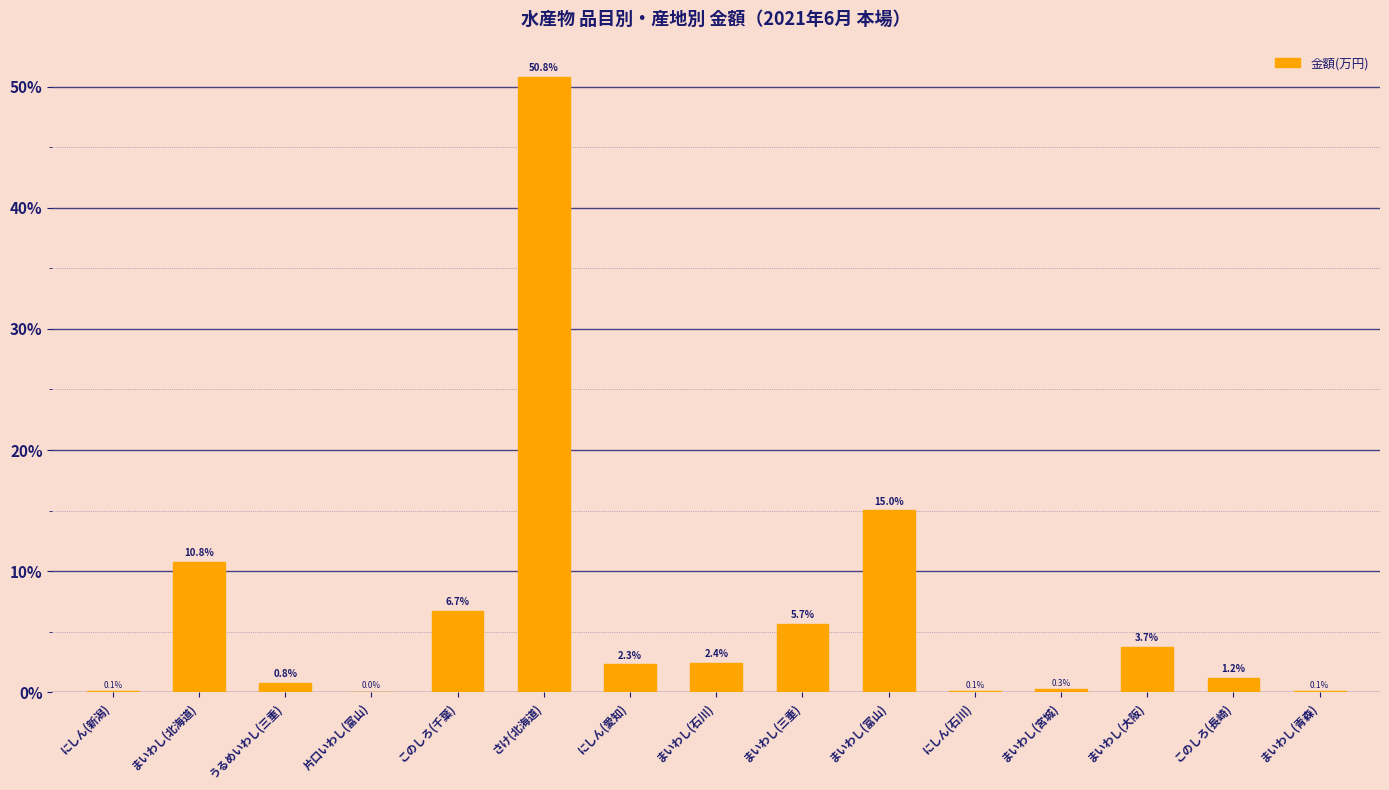

At which label is the value closest to 25?

まいわし(富山)